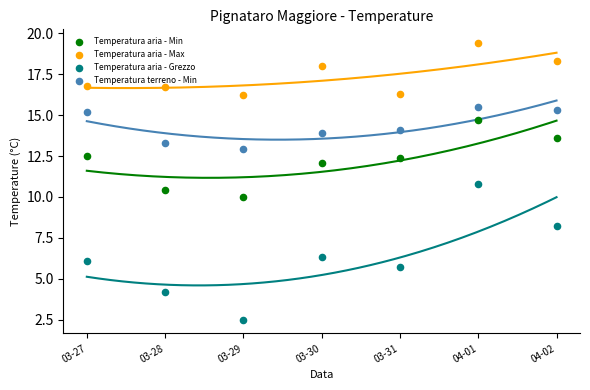

What are all the series names shown in the legend?

Temperatura aria - Min, Temperatura aria - Max, Temperatura aria - Grezzo, Temperatura terreno - Min